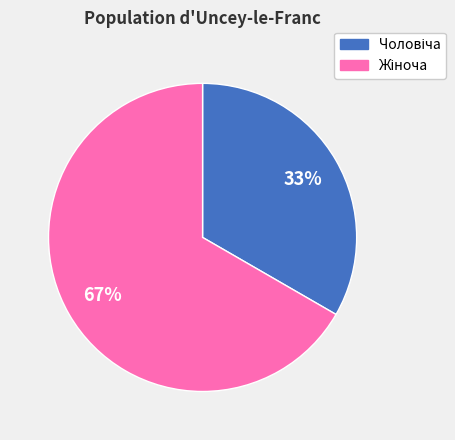

To the nearest percent, what is the average slice percentage?

50%